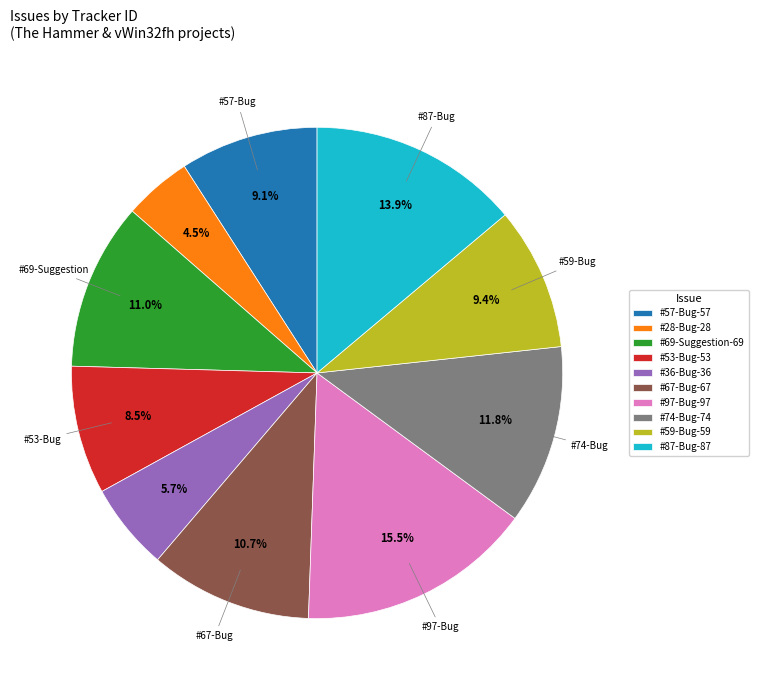

Is #59-Bug the majority of the pie?

No